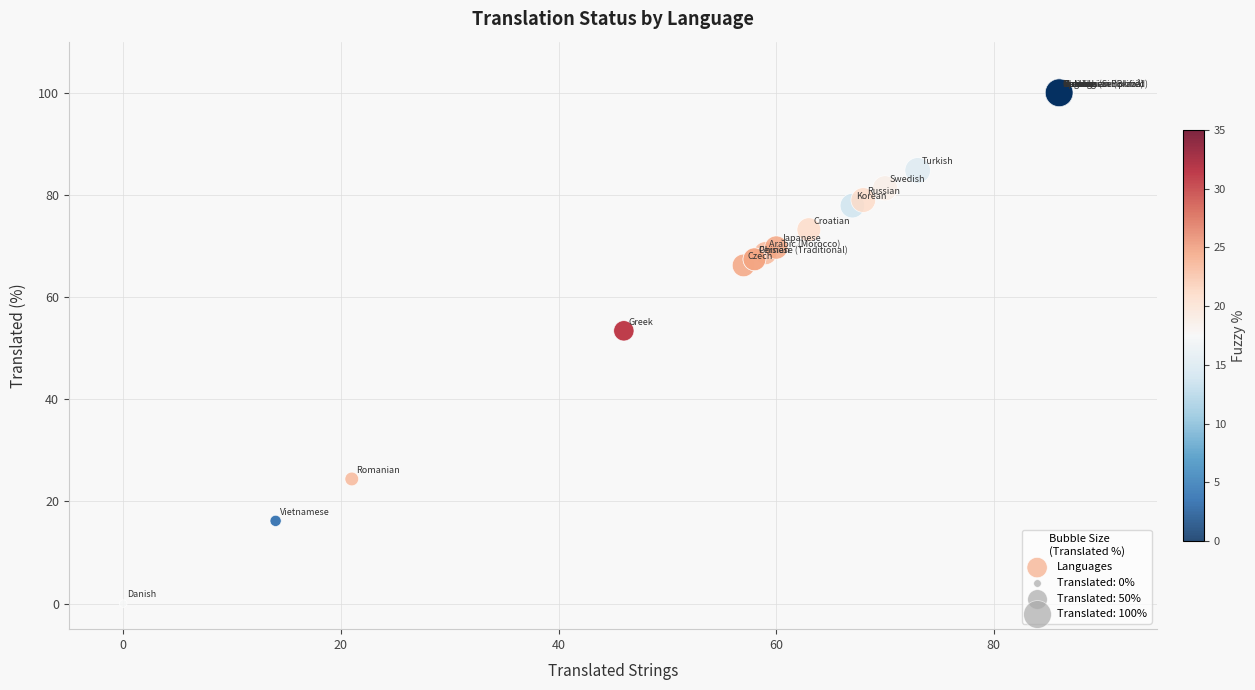

What Y value in the scatter plot is closest to 50?

53.4